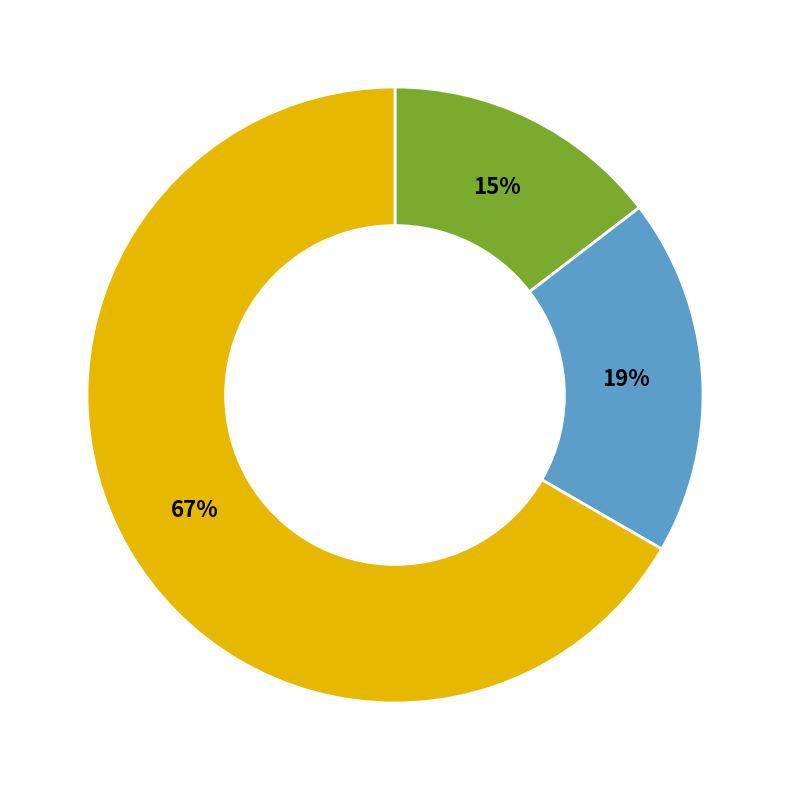

Which category accounts for the majority?

Počítač osobní a Monitor LCD, Licence Office